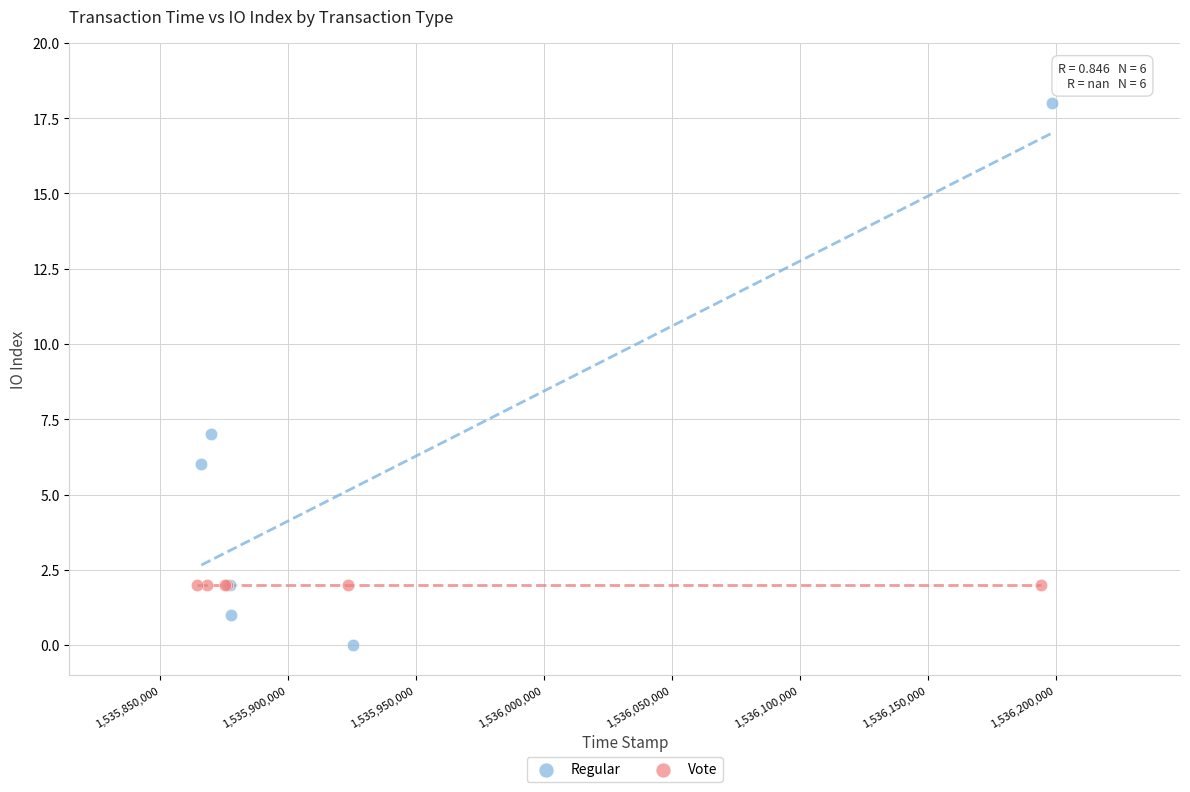

Which series contains the highest Y value?

Regular